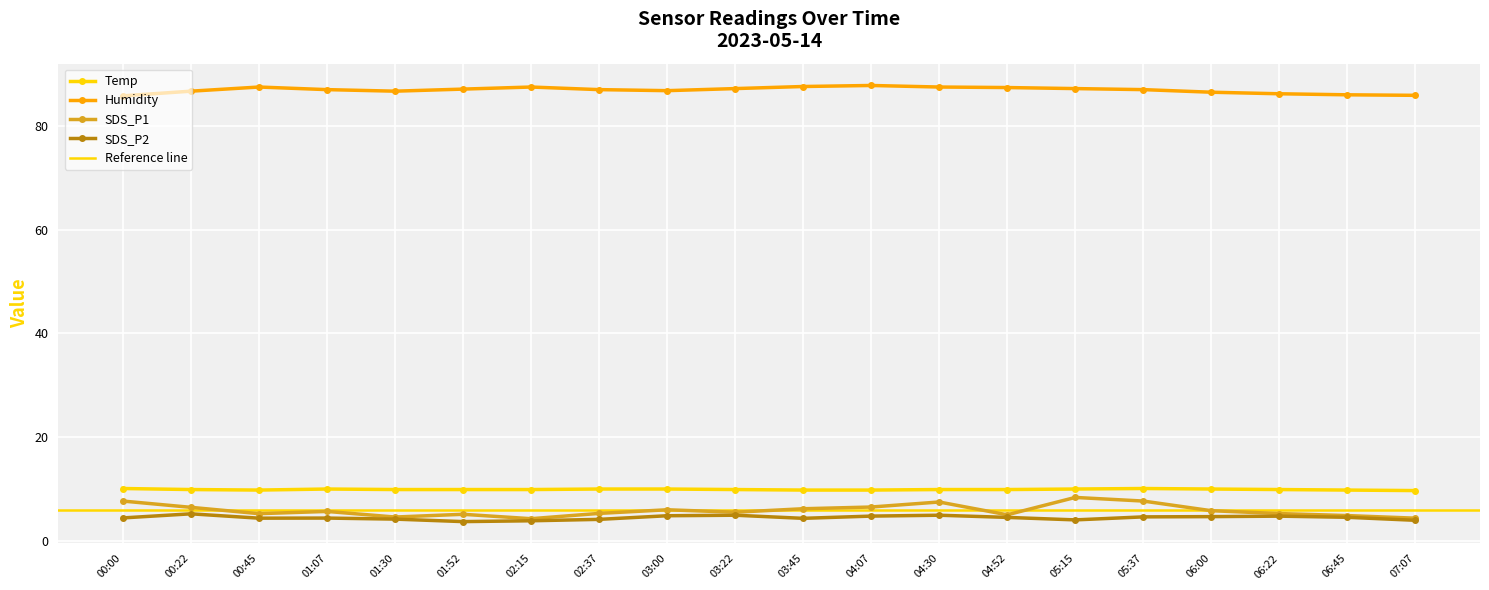

Which series has the largest total across all categories?

Humidity